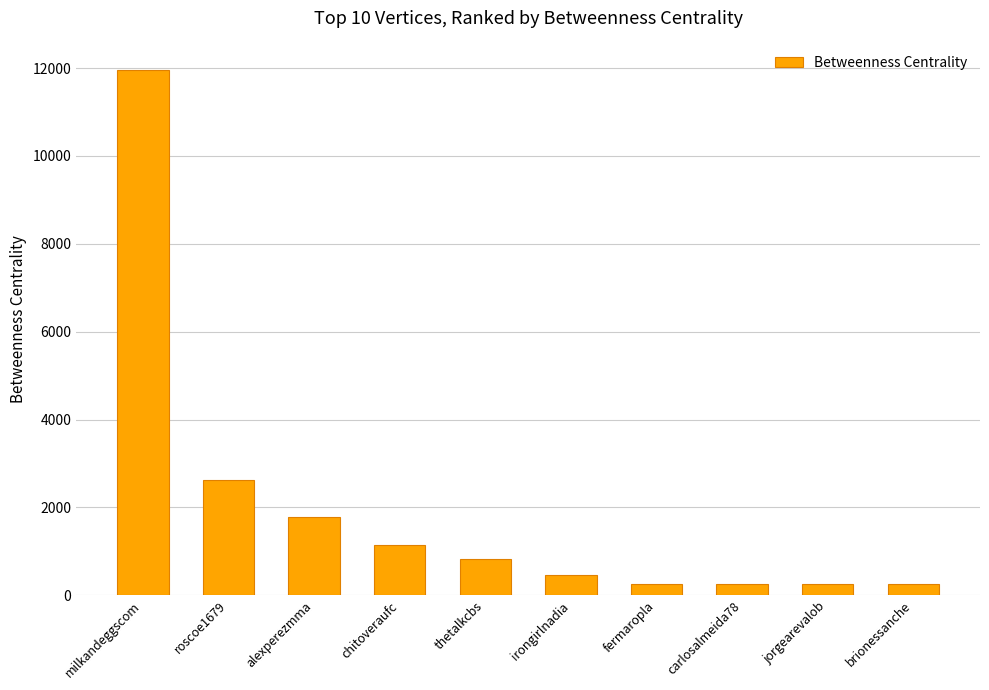

True or false: the data shows 4230.6 at roscoe1679.

False